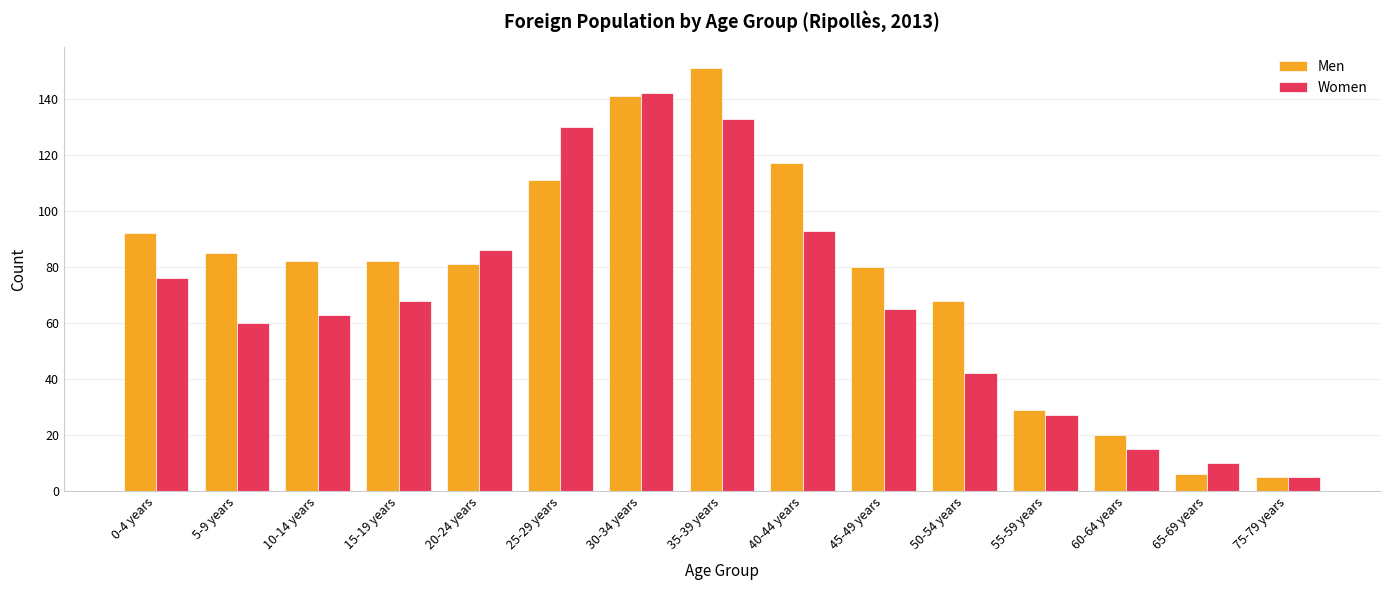

What are all the series names shown in the legend?

Men, Women